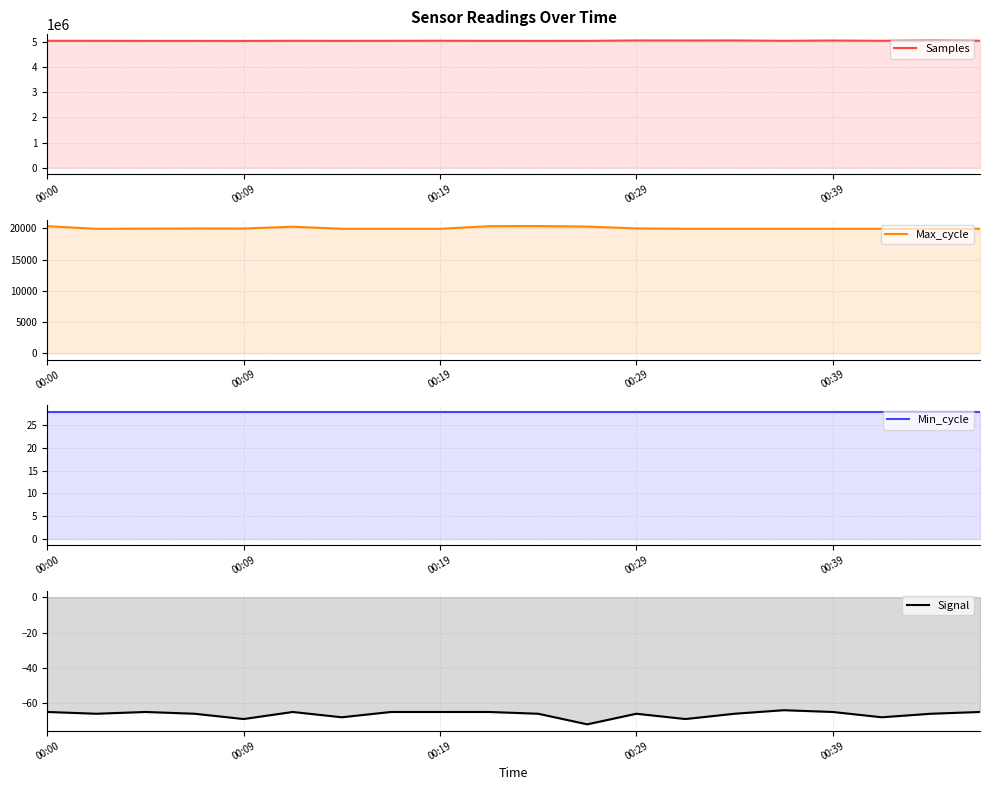

Reading right to left, list all the values displayed in this chart.

Samples: 5059441	5070806	5058599	5067846	5057948	5070824	5069294	5070860	5055752	5054442	5055952	5060668	5057678	5055762	5058511	5052850	5053581	5054157	5057445	5057936
Max_cycle: 19925	19916	19916	19920	19923	19917	19923	19979	20274	20359	20339	19920	19916	19920	20256	19964	19967	19944	19916	20345
Min_cycle: 28	28	28	28	28	28	28	28	28	28	28	28	28	28	28	28	28	28	28	28
Signal: -65	-66	-68	-65	-64	-66	-69	-66	-72	-66	-65	-65	-65	-68	-65	-69	-66	-65	-66	-65